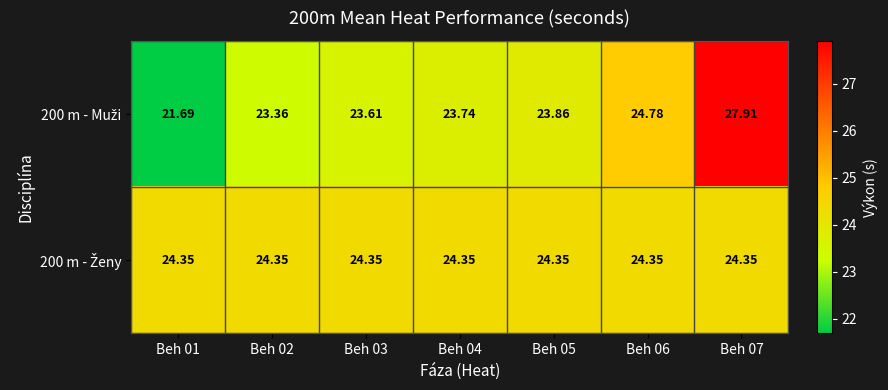

How many series are shown in this chart?

2